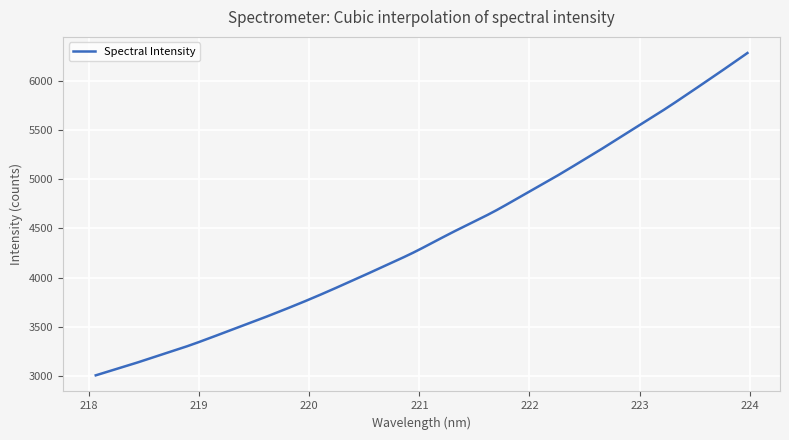

What is the greatest value displayed?

6282.6